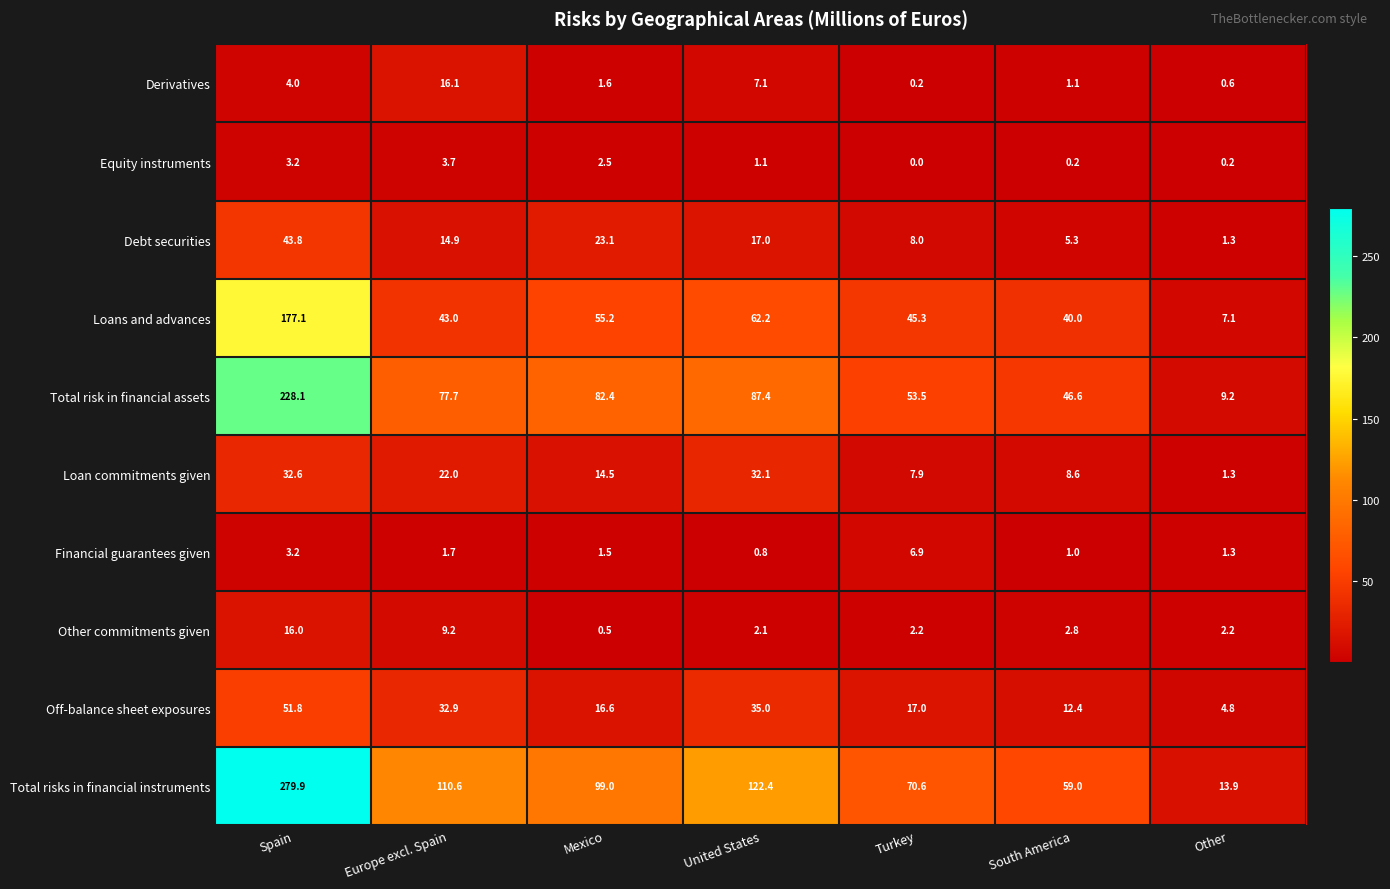

Rank the series at South America from highest to lowest value.

Total risks in financial instruments, Total risk in financial assets, Loans and advances, Off-balance sheet exposures, Loan commitments given, Debt securities, Other commitments given, Derivatives, Financial guarantees given, Equity instruments